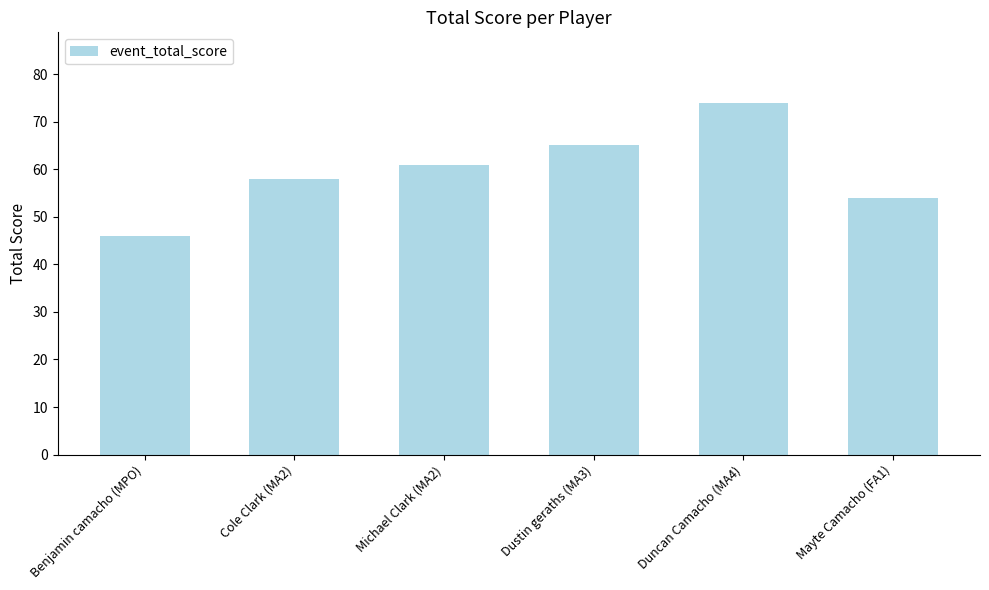

Reading right to left, list all the values displayed in this chart.

54	74	65	61	58	46